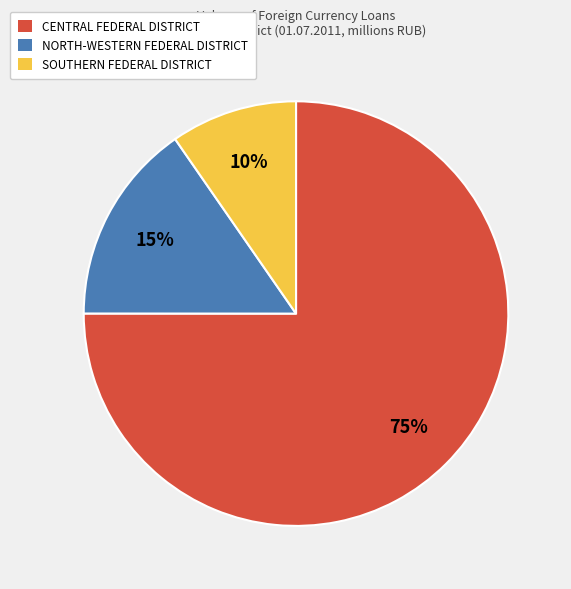

Which category accounts for the majority?

CENTRAL FEDERAL DISTRICT